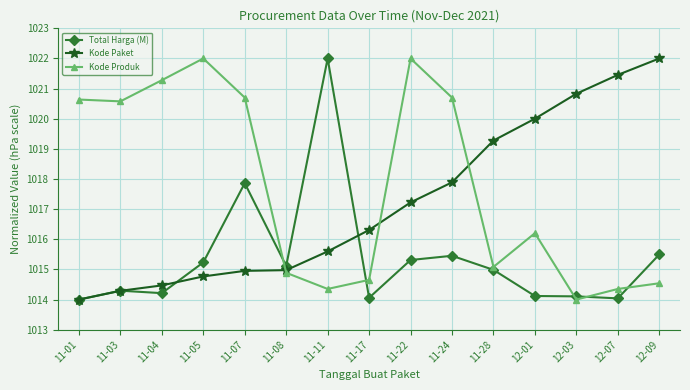

How many values in the Kode Produk series are below 1016?

7